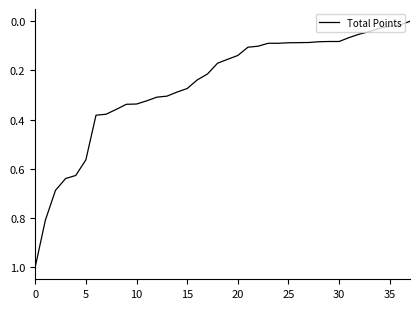

What is the maximum value shown in the chart?

1.0